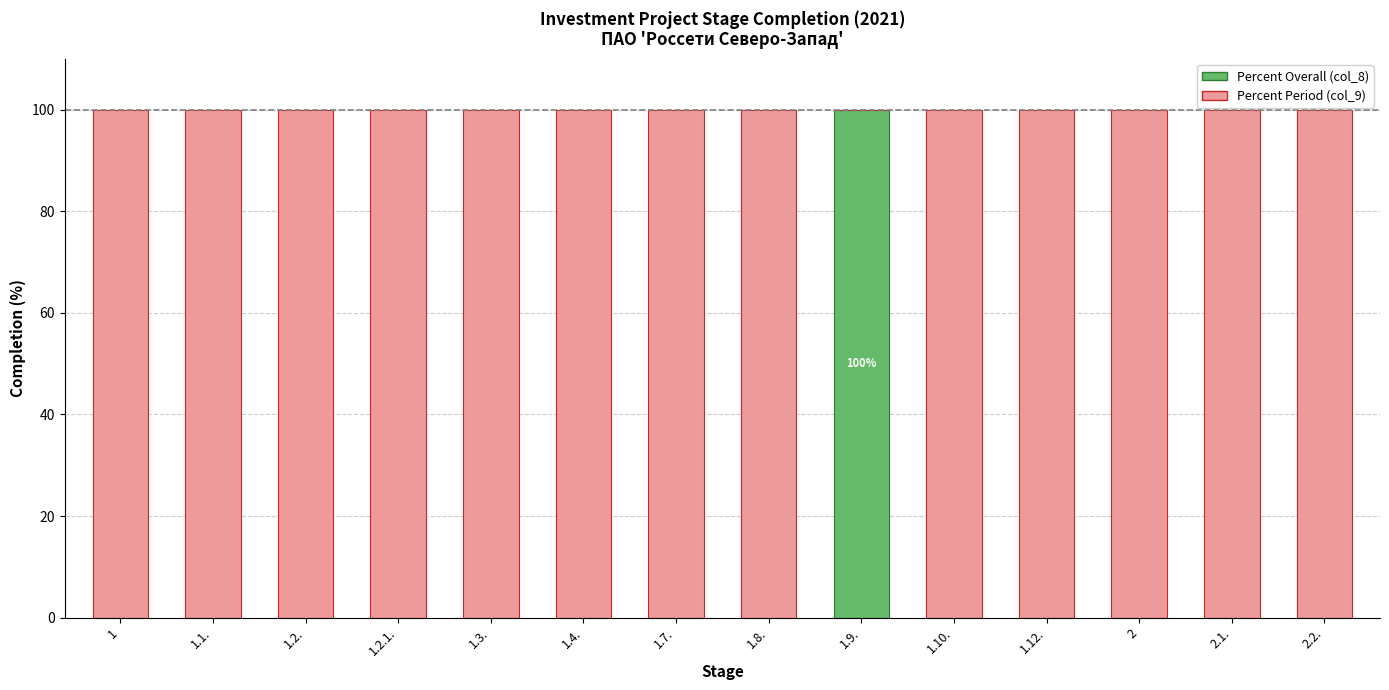

What is the highest value of the Percent Overall (col_8) series?

100